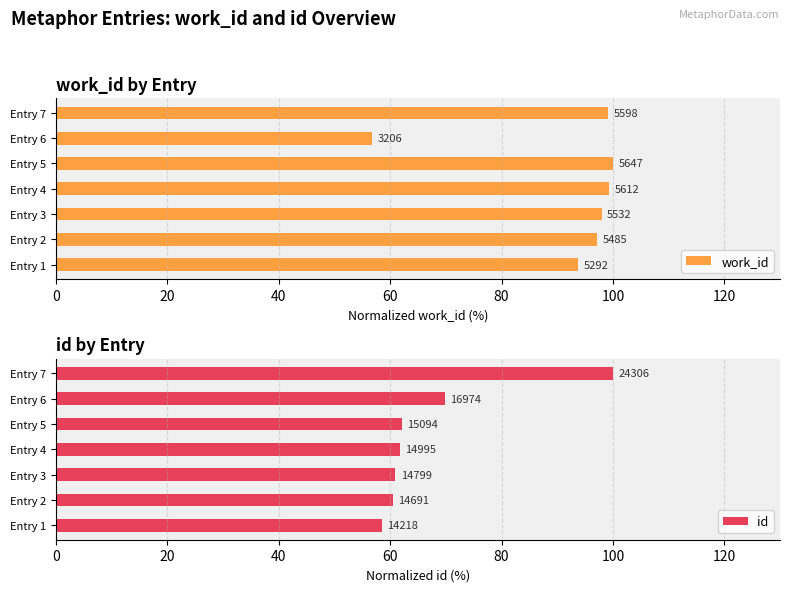

Count the number of data series in this chart.

2